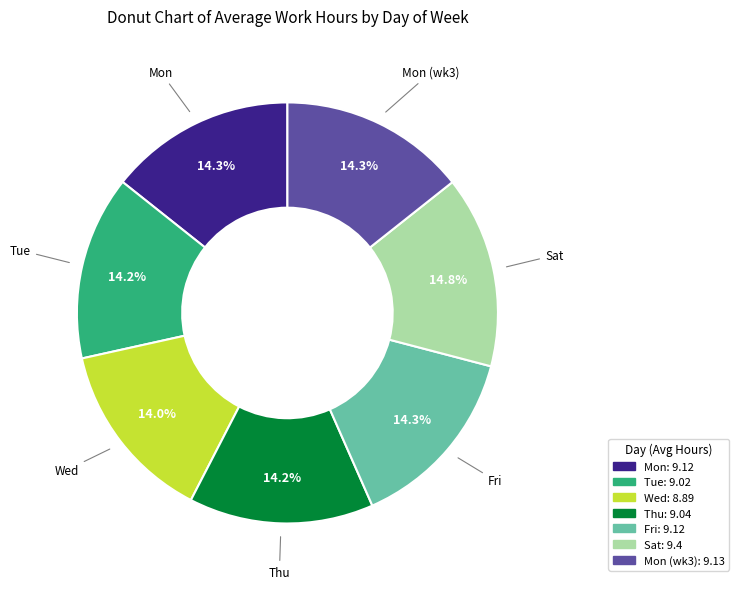

Is there a majority slice in this chart?

No